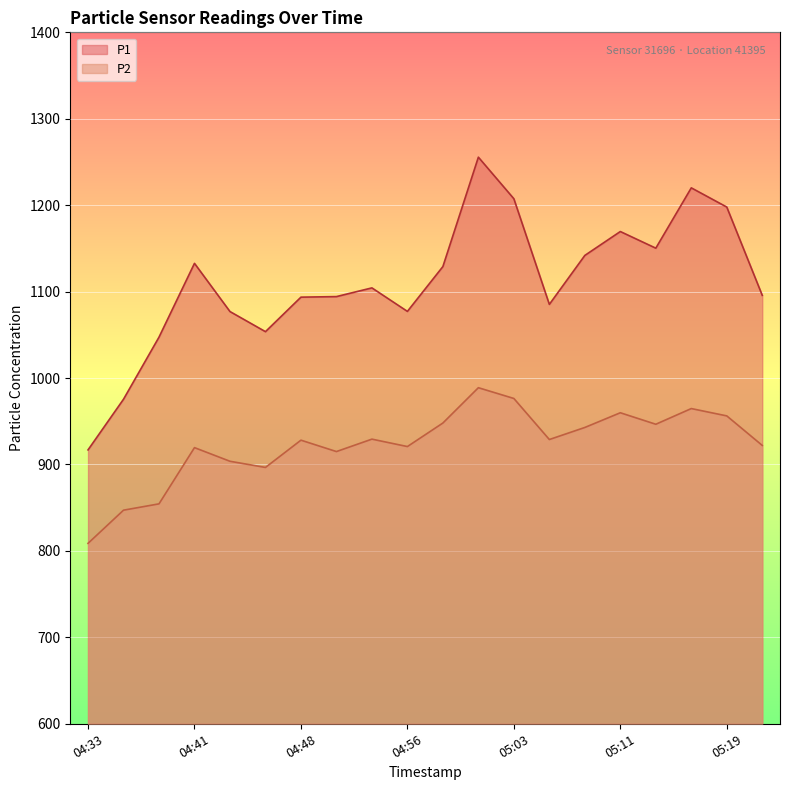

Rank the categories by P1 value from lowest to highest.

04:33, 04:36, 04:39, 04:46, 04:44, 04:56, 05:06, 04:48, 04:51, 05:21, 04:53, 04:58, 04:41, 05:09, 05:14, 05:11, 05:19, 05:03, 05:16, 05:01